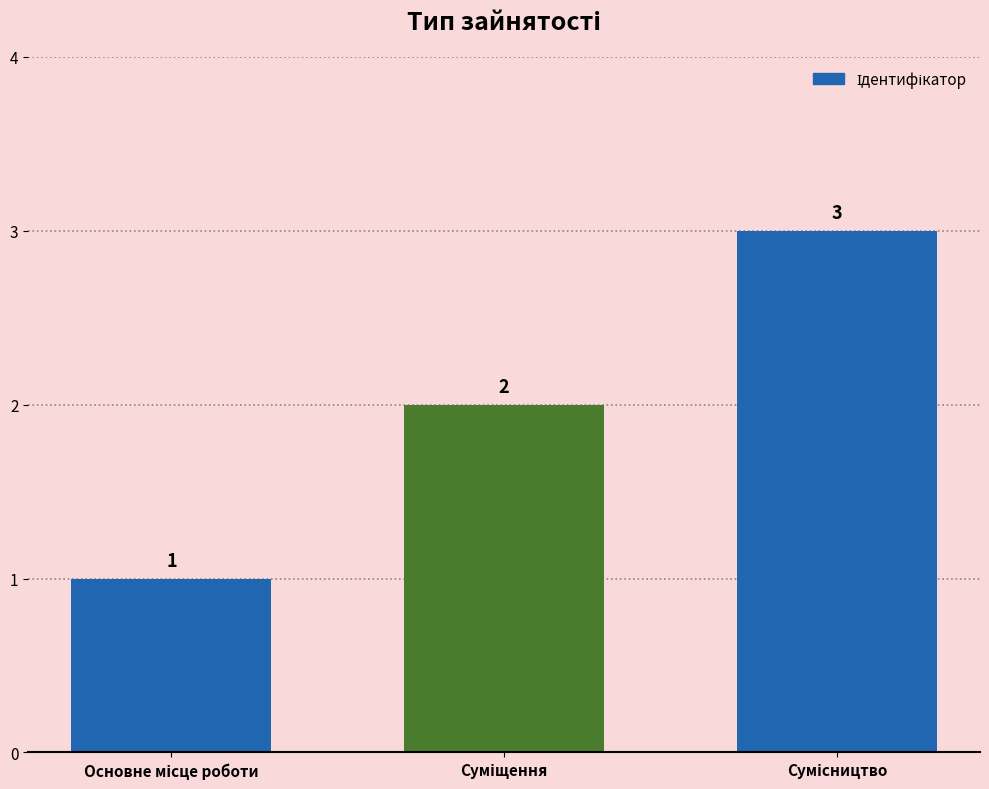

What is the sum of all values?

6